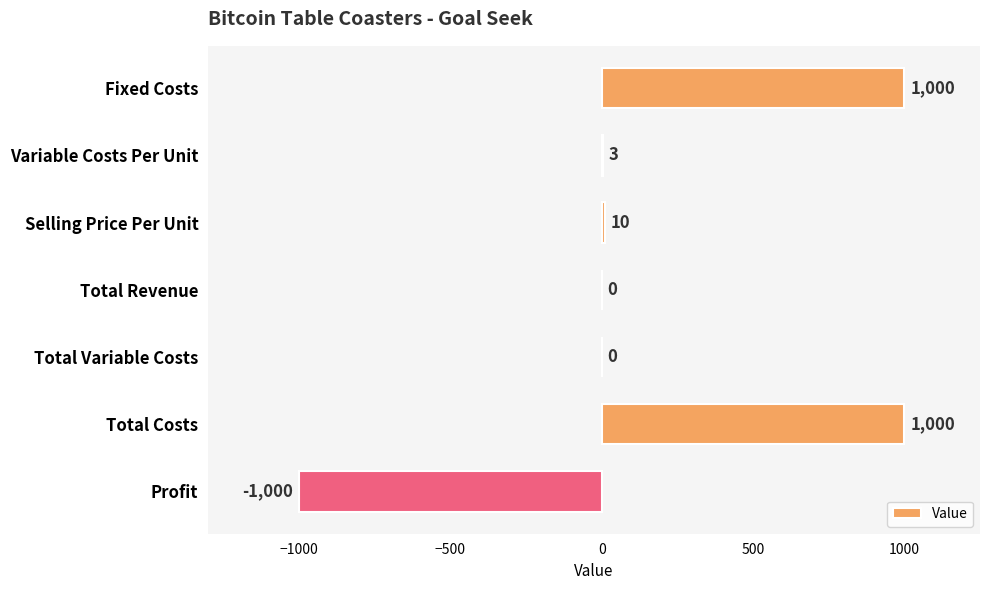

The chart shows a value of 392 at Total Costs. True or false?

False